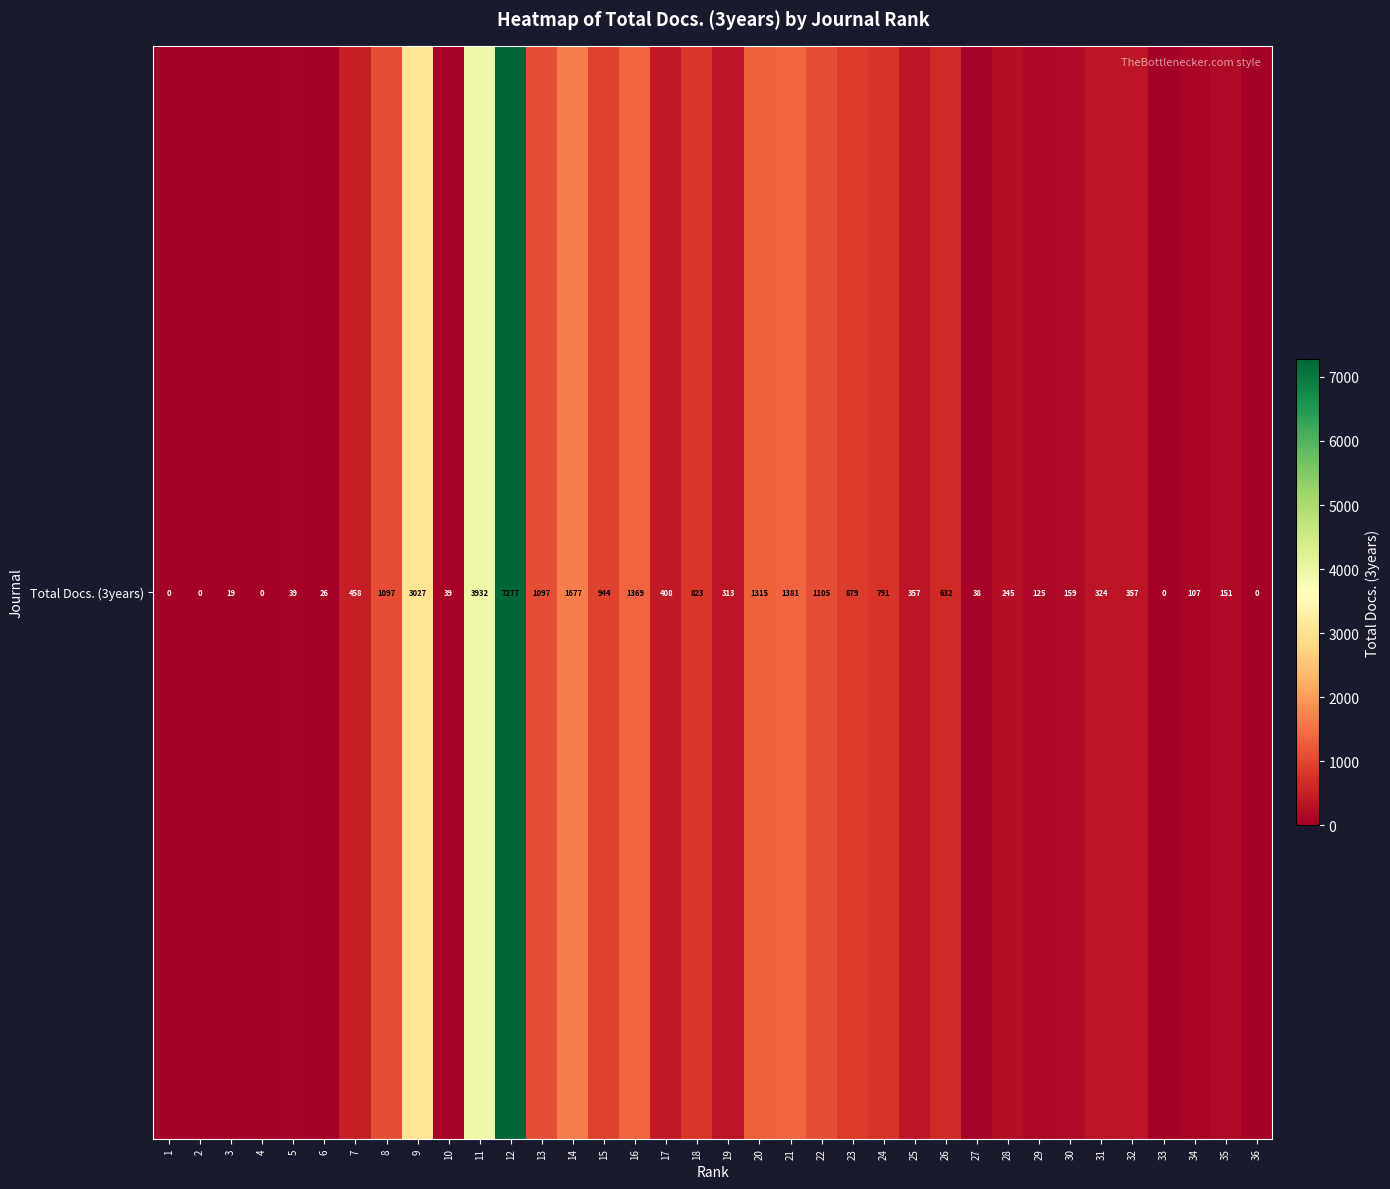

What is the difference between the values at 2 and 3?

19